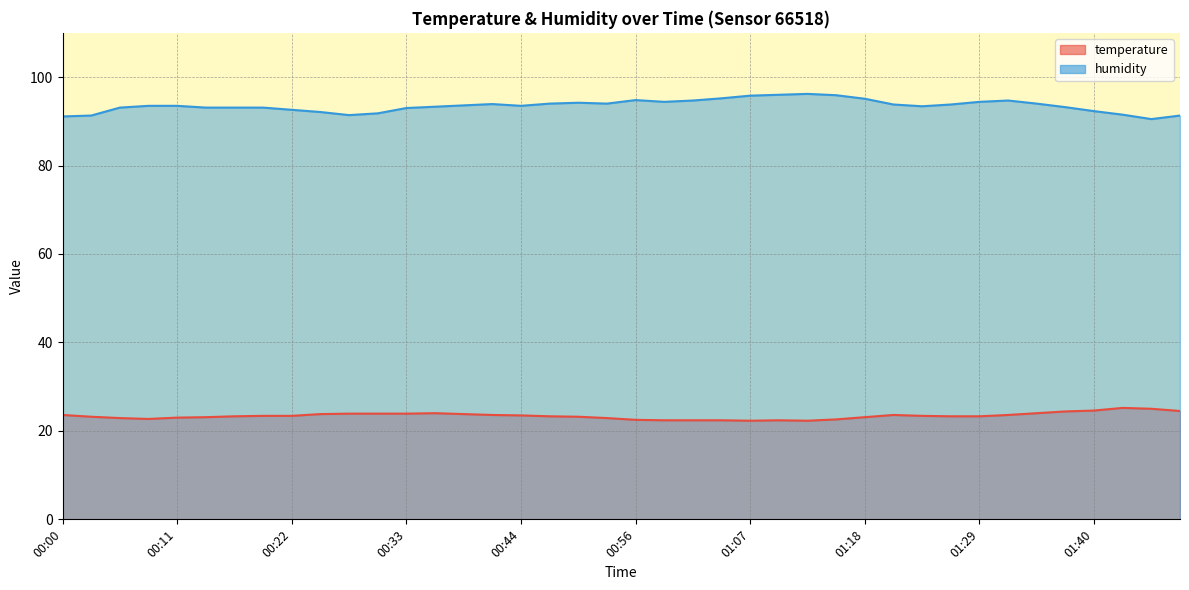

How many categories are shown in the chart?

40